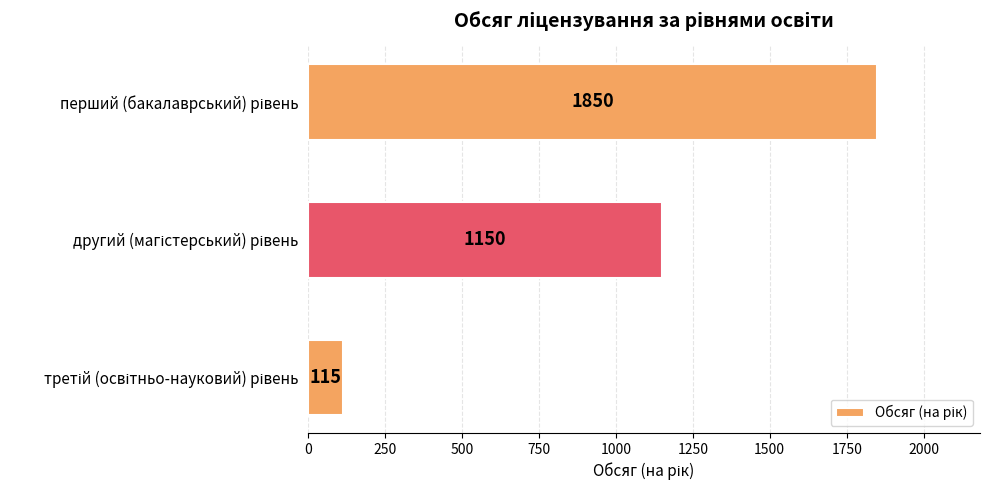

What is the value of the 3rd bar from the top?

115